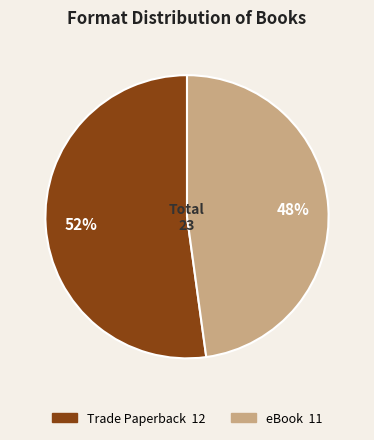

Which slice represents more than half of the pie?

Trade Paperback